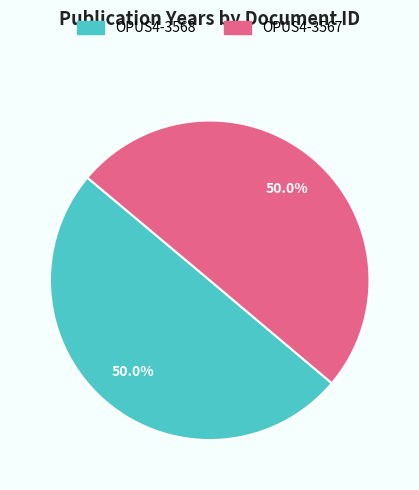

What portion of the pie excludes OPUS4-3567?

50.0%